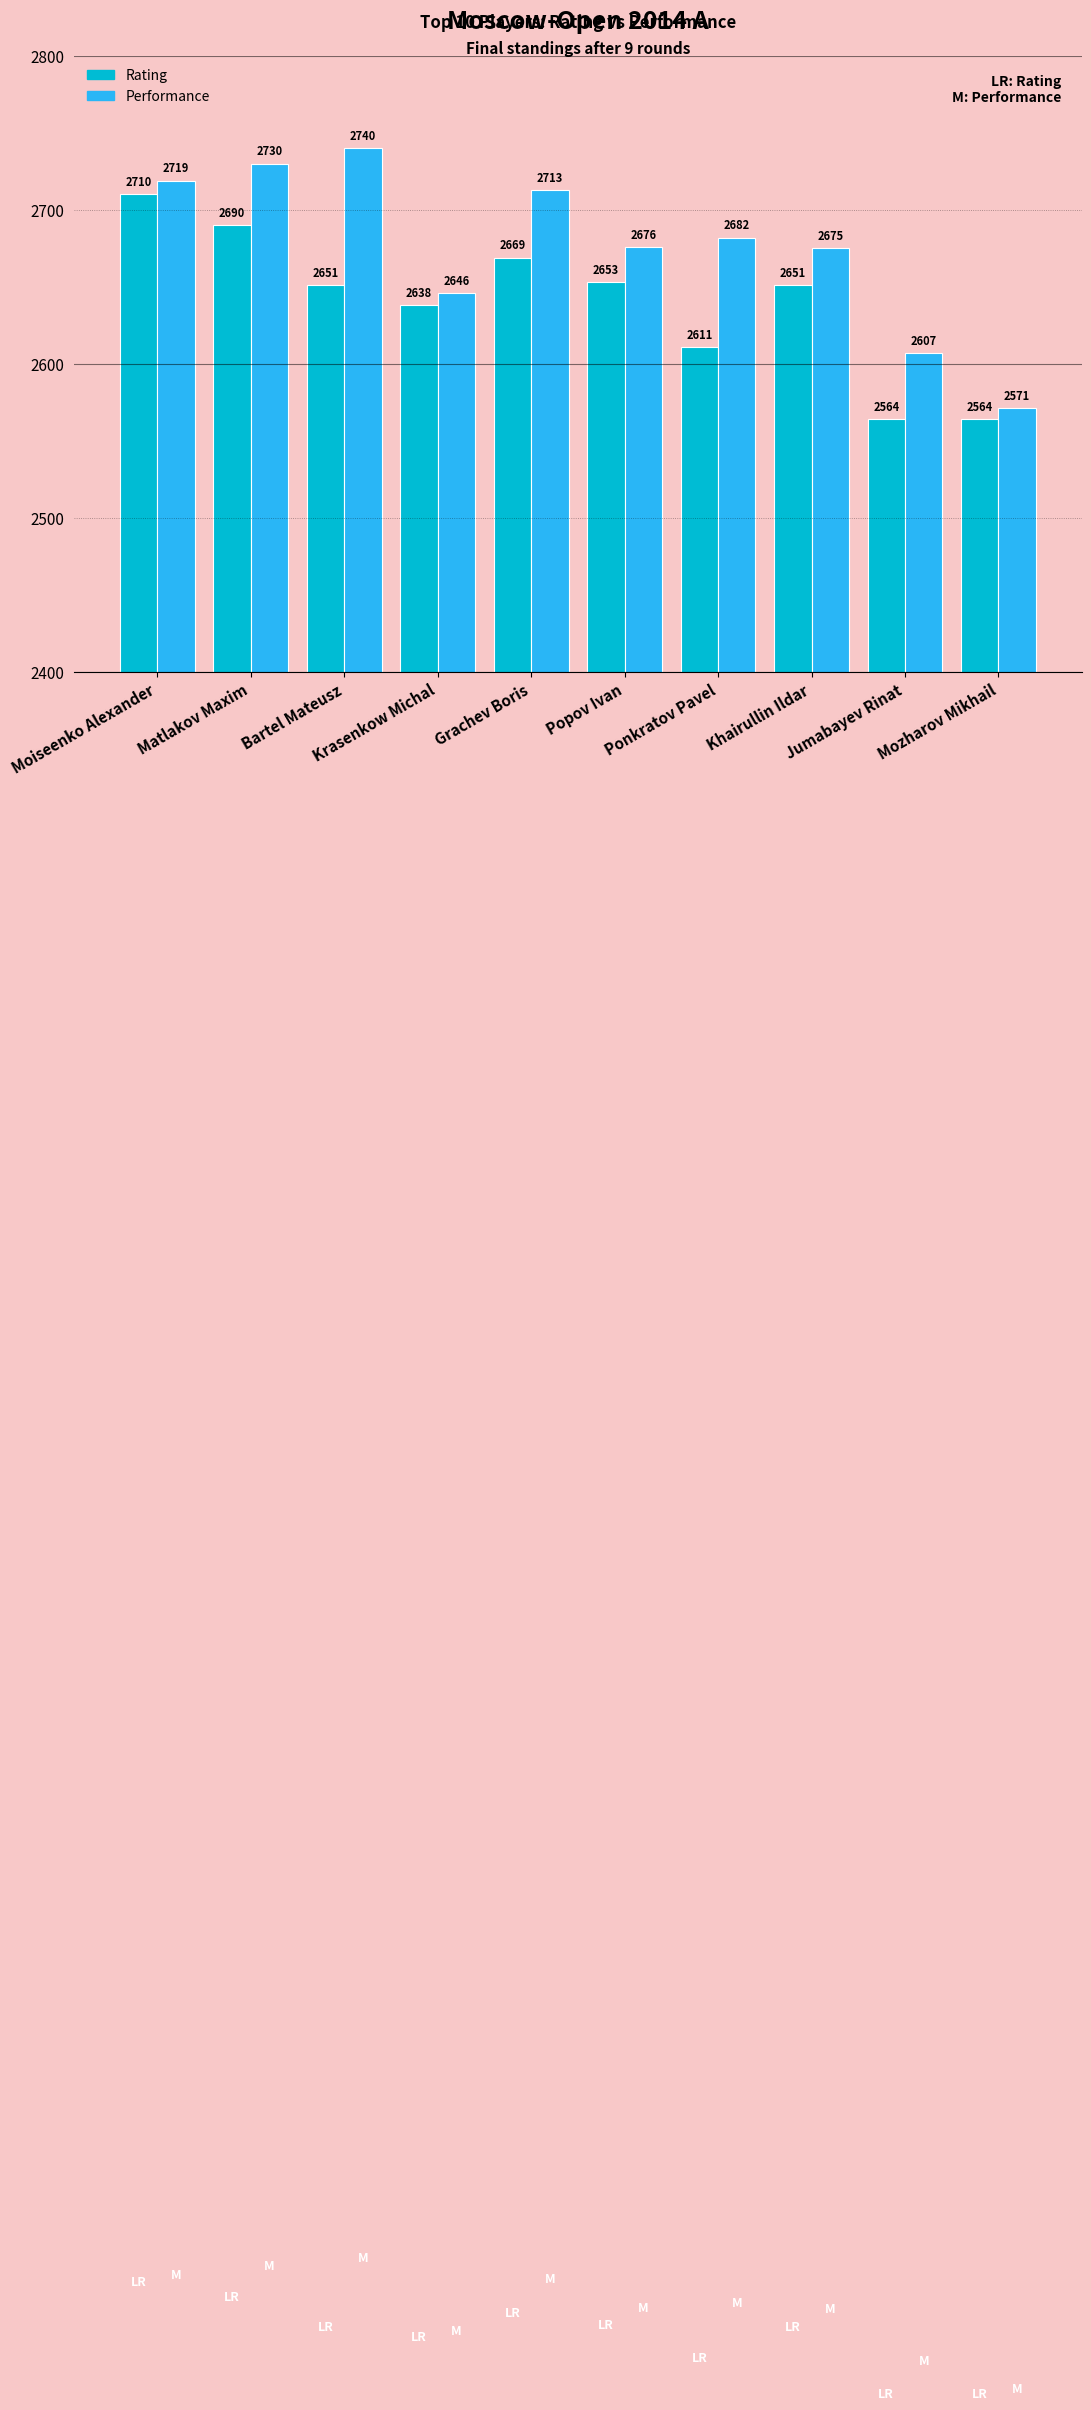

What is the value of the Rating bar at the 2nd from the left?

2690